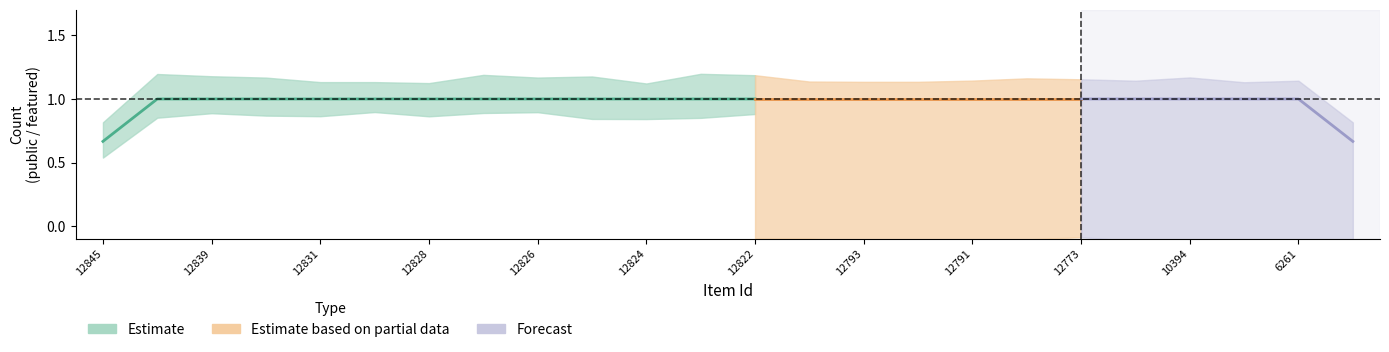

At which label is featured closest to 0?

12845